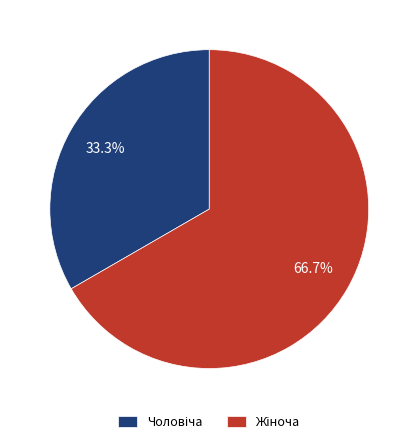

Does any single category account for the majority?

Yes